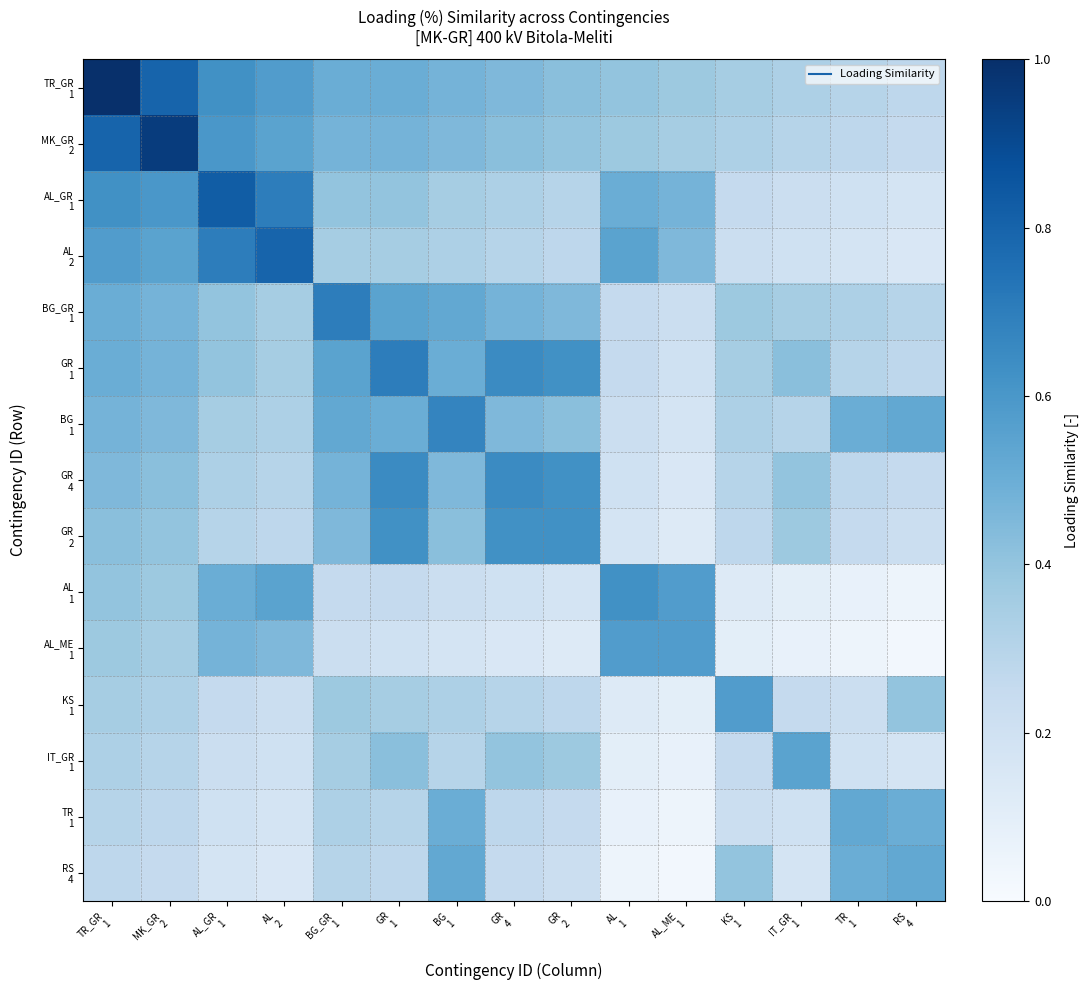

At how many categories does at least one series exceed 0?

15